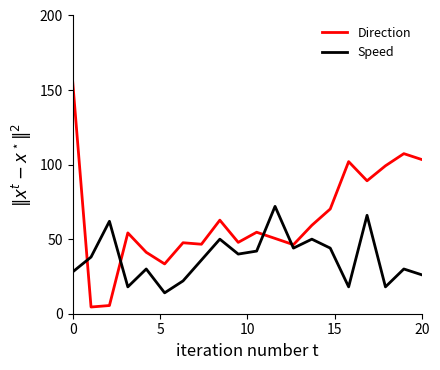

Is this an area chart (filled region under the line)?

No